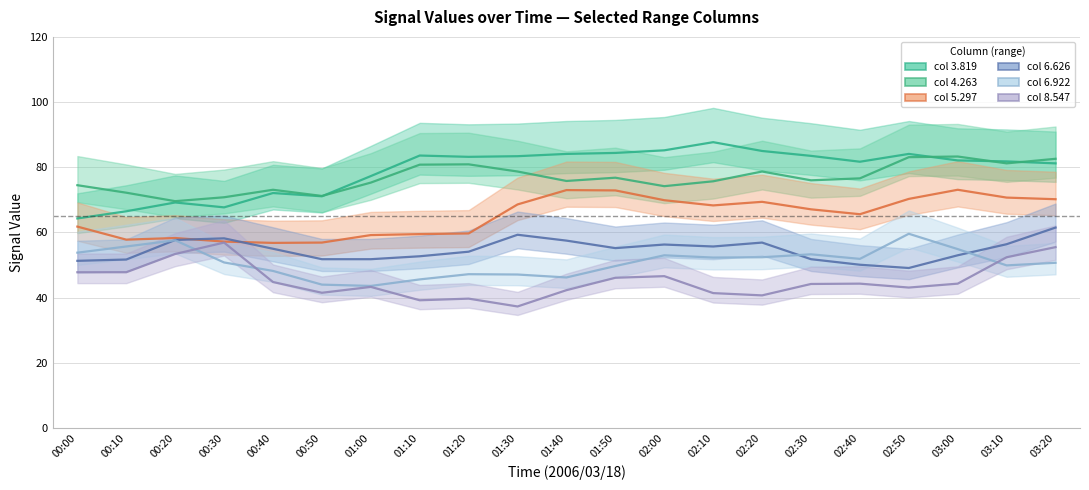

What is the label of the 16th point from the left?

02:30